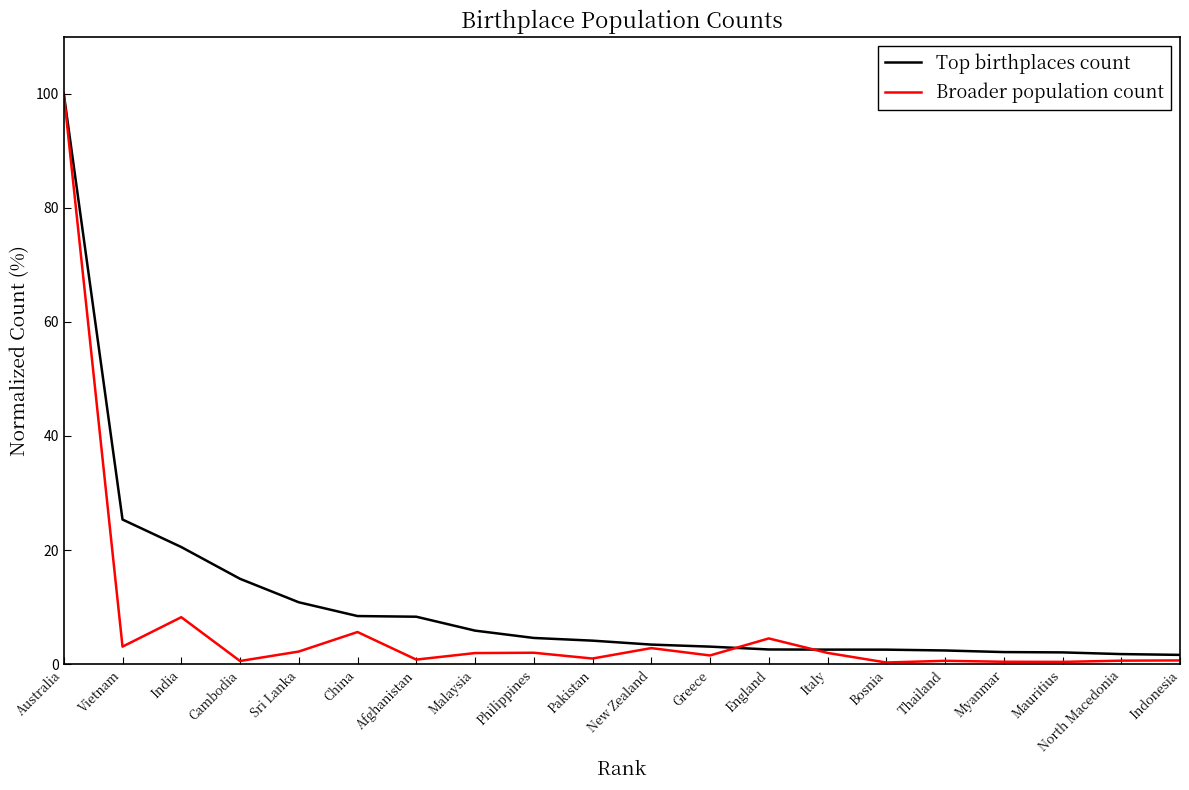

Rank the series at Cambodia from highest to lowest value.

Top birthplaces count, Broader population count